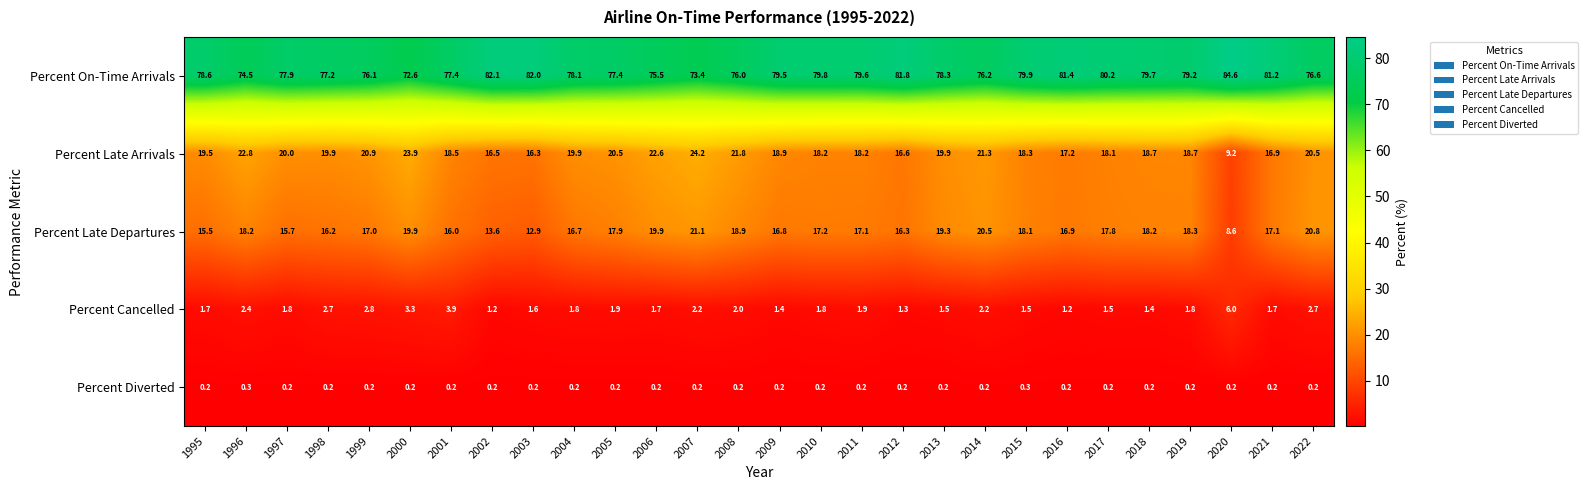

Which category has the highest value across all series?

2020